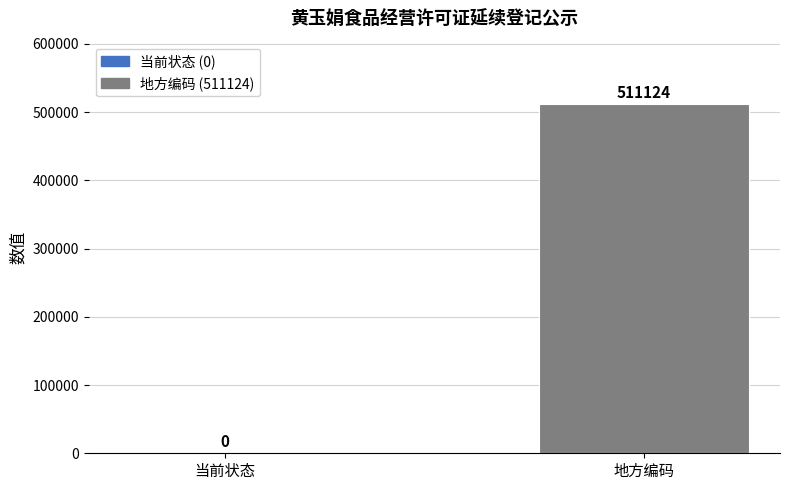

What is the greatest value displayed?

511124